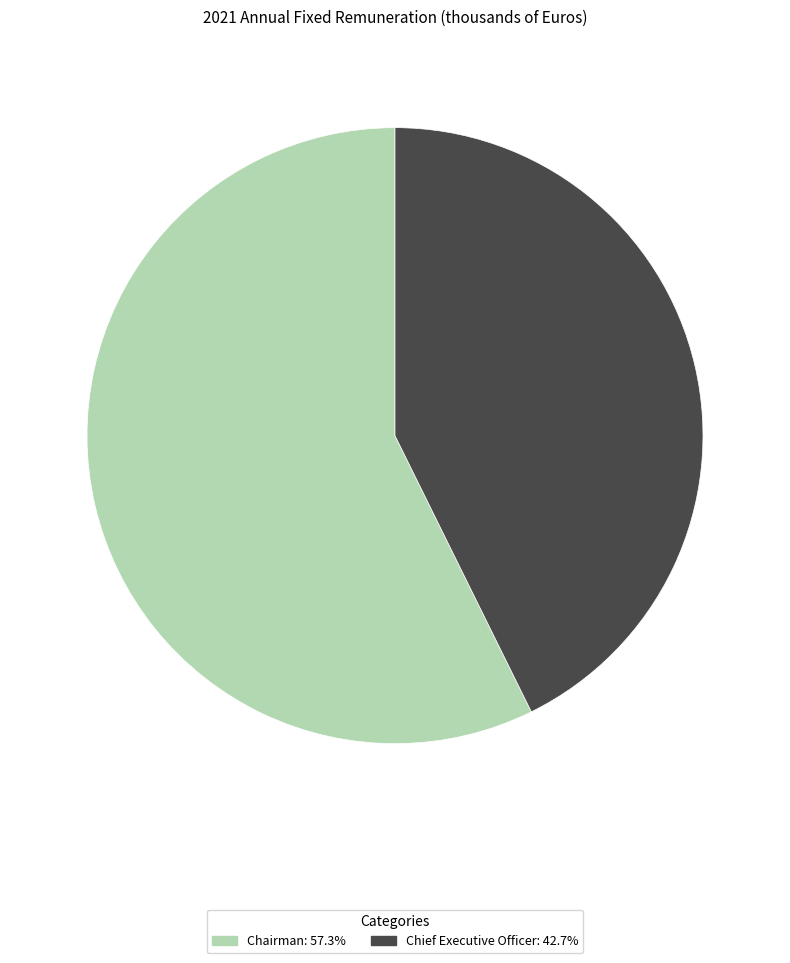

How many slices are in this pie chart?

2